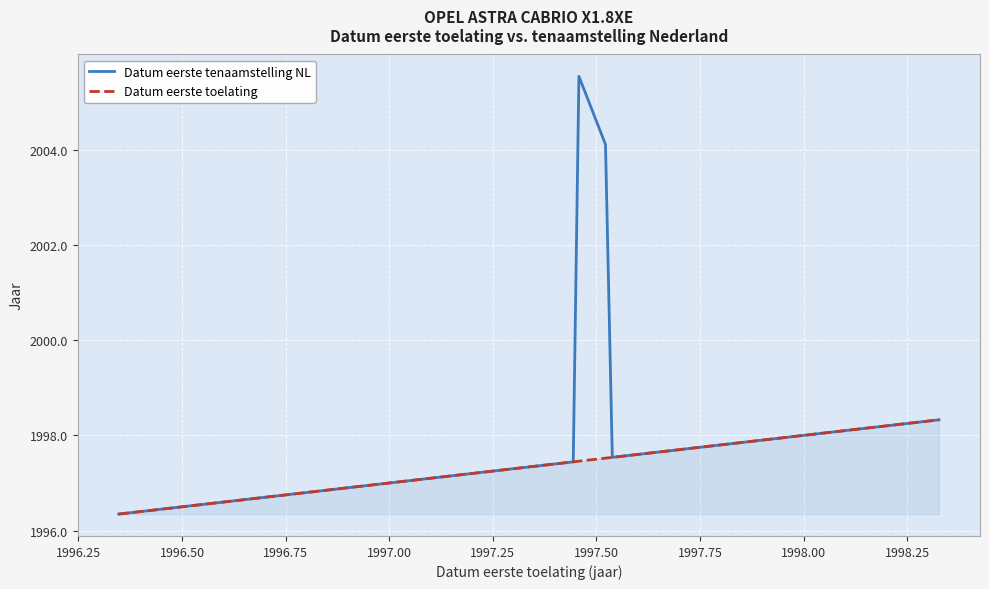

Rank the series by their maximum value, from highest to lowest.

Datum eerste tenaamstelling NL, Datum eerste toelating